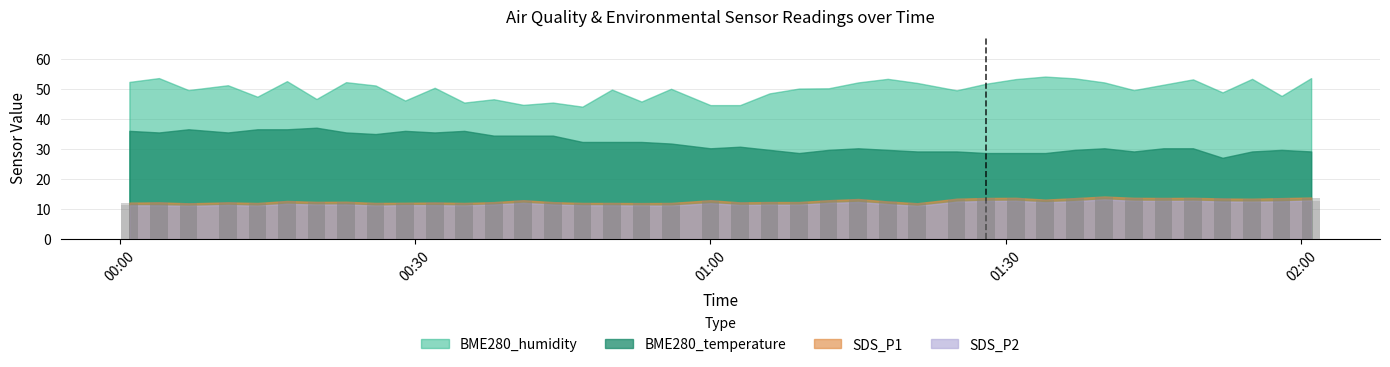

At which category is the sum across all series the highest?

2023/08/04 01:40